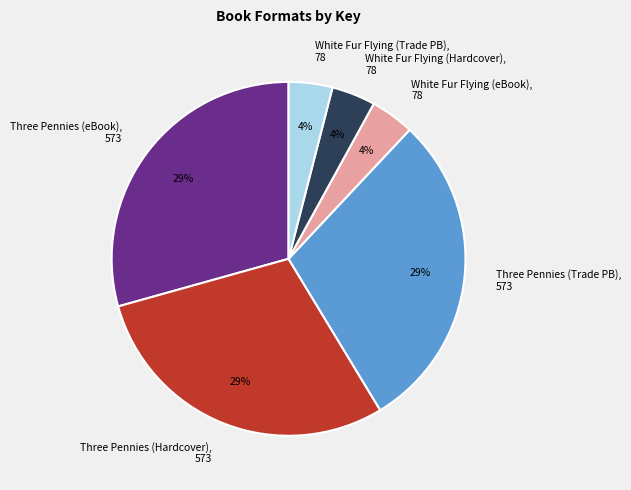

What is the ratio of the value at Three Pennies (Trade PB), 573 to the value at Three Pennies (eBook), 573?

1.0